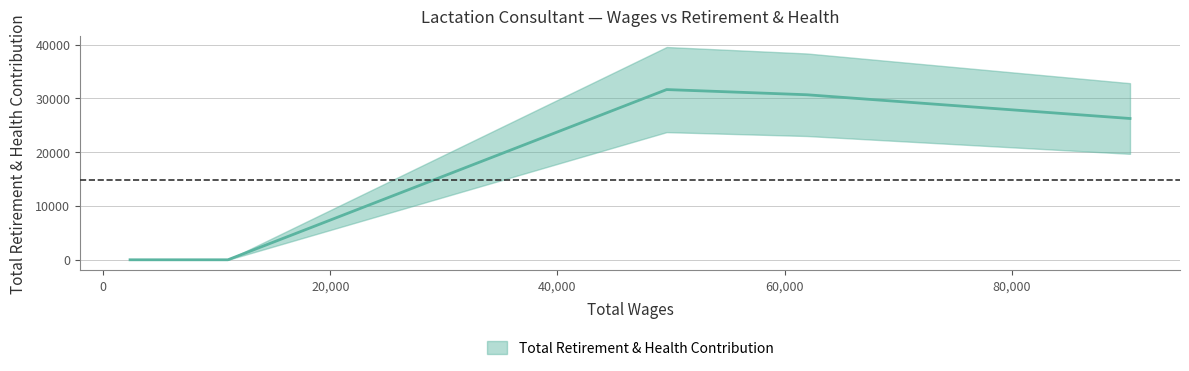

Reading left to right, list all the values displayed in this chart.

0	0	0	31628	30665	26253